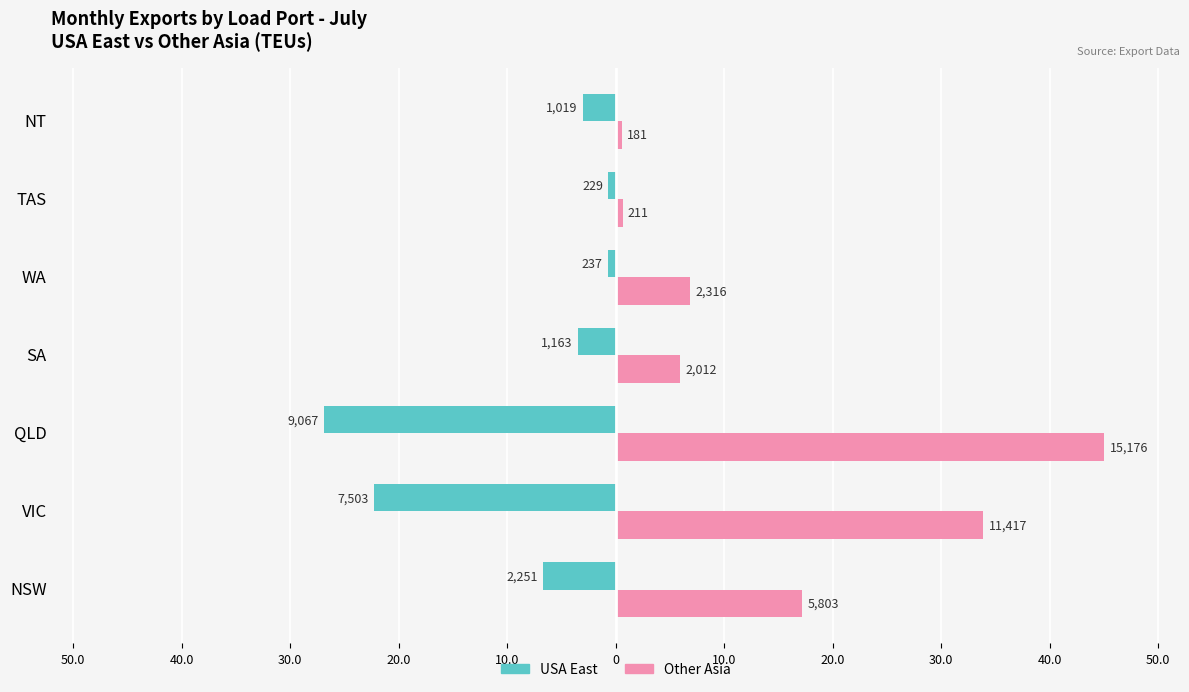

What is the lowest value of the USA East series?

-26.9